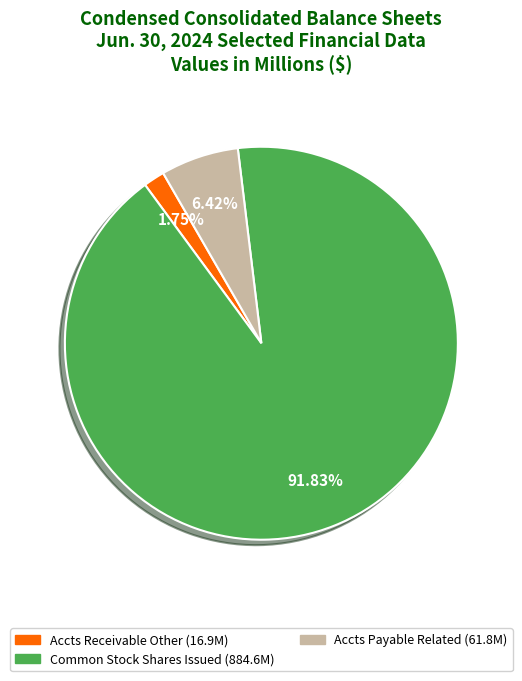

How many slices are in this pie chart?

3